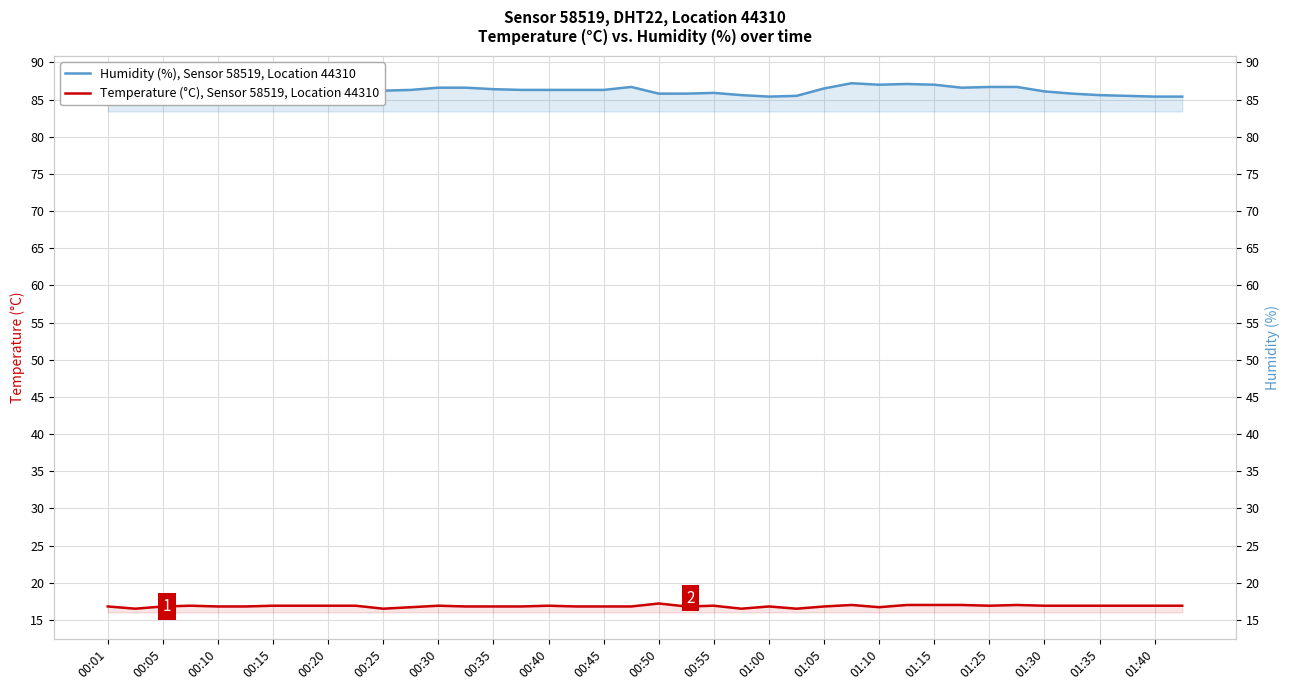

At how many categories does at least one series exceed 56?

40